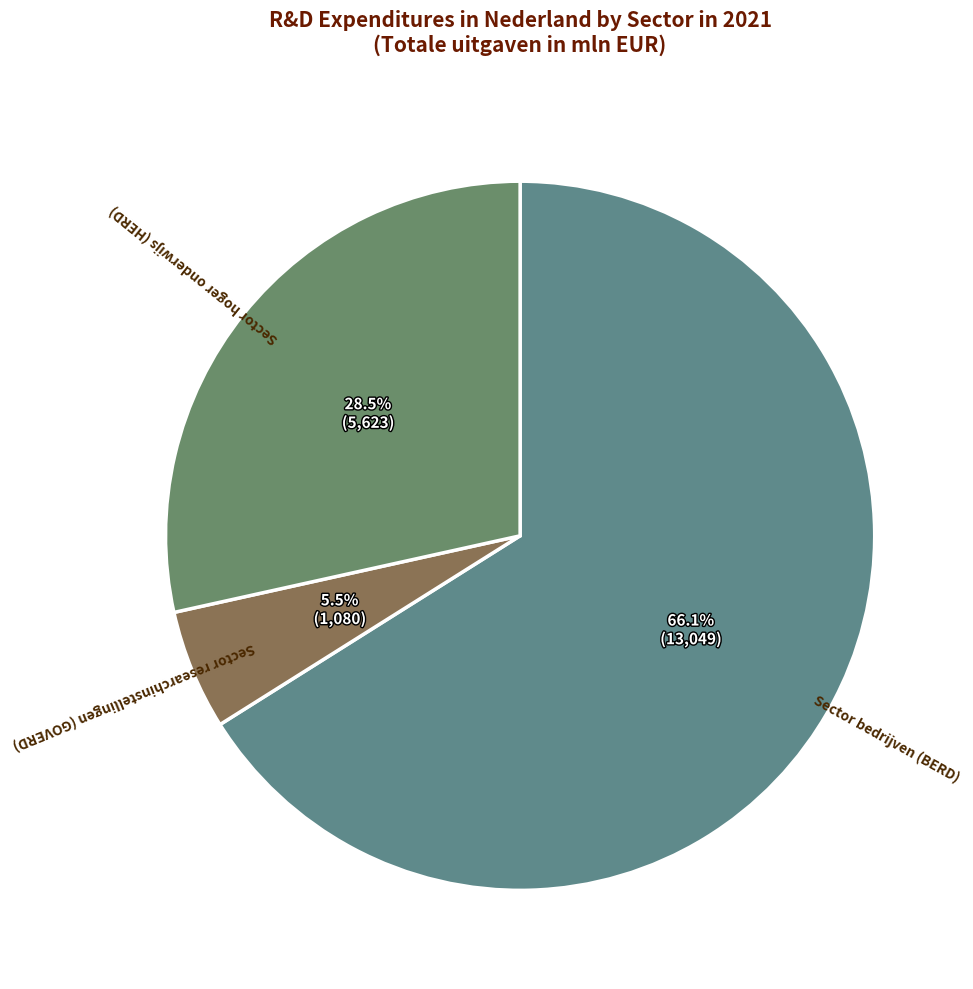

How many segments does this pie chart have?

3